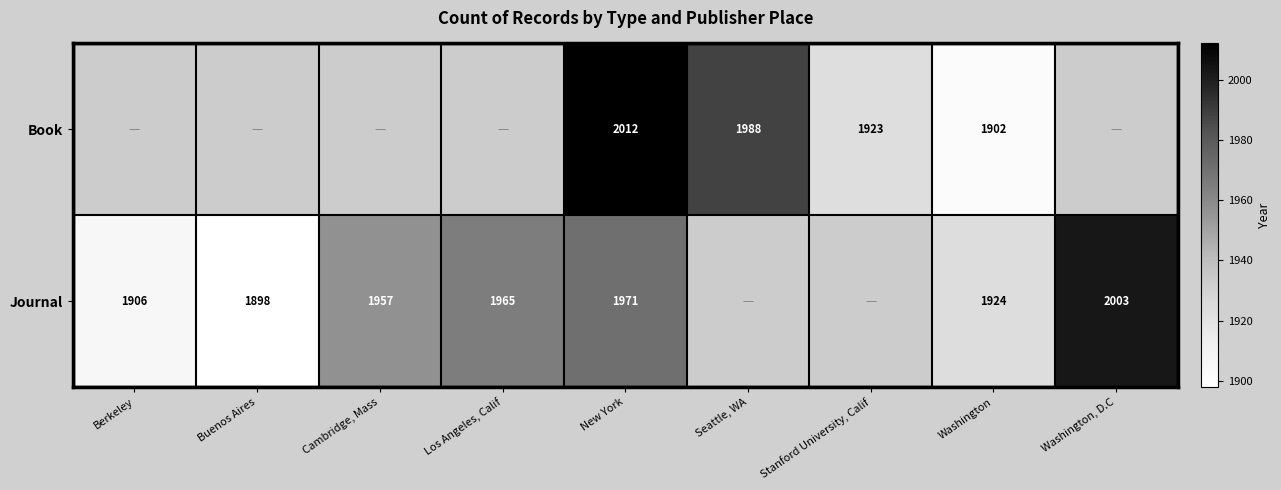

What is the difference between the highest and lowest values at New York?

41